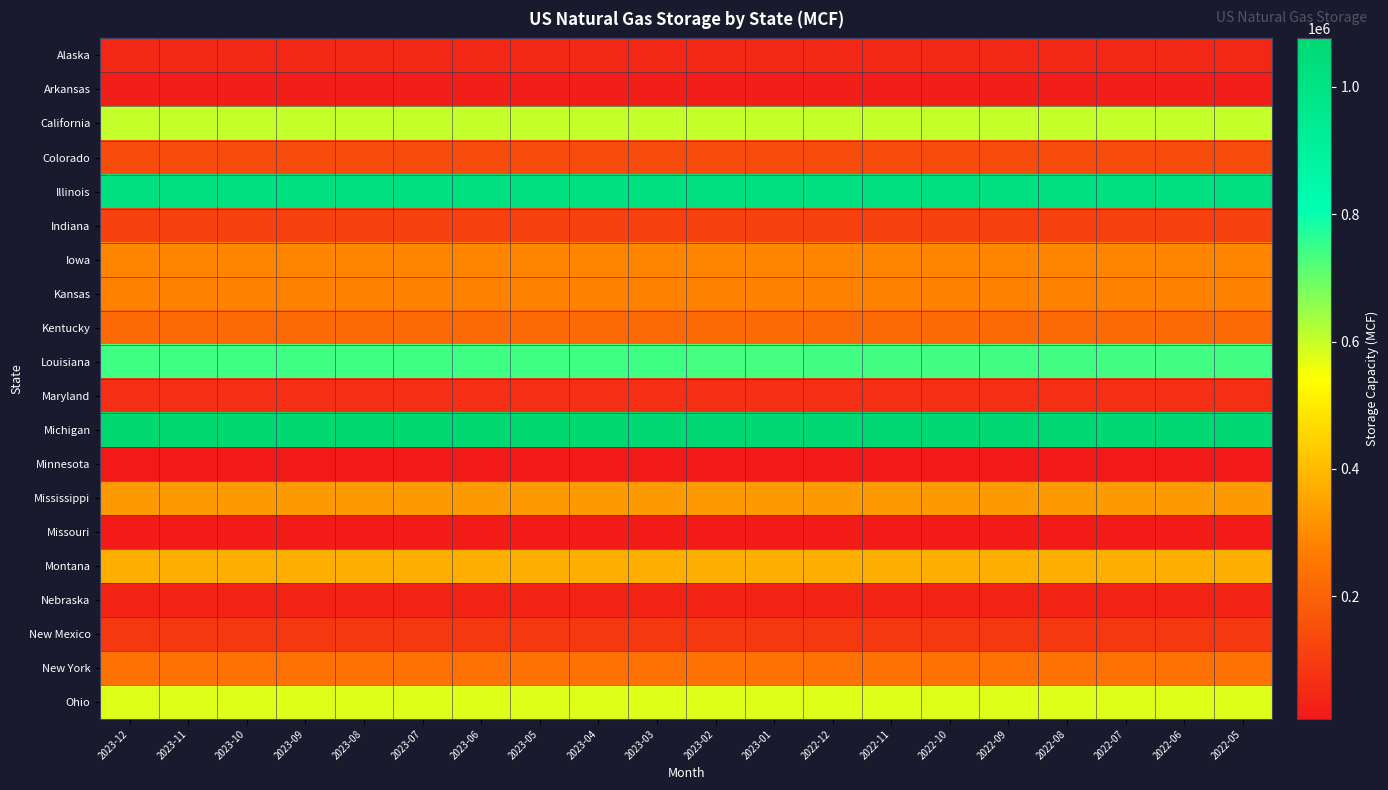

What is the total value across all series at 2023-01?

6276045